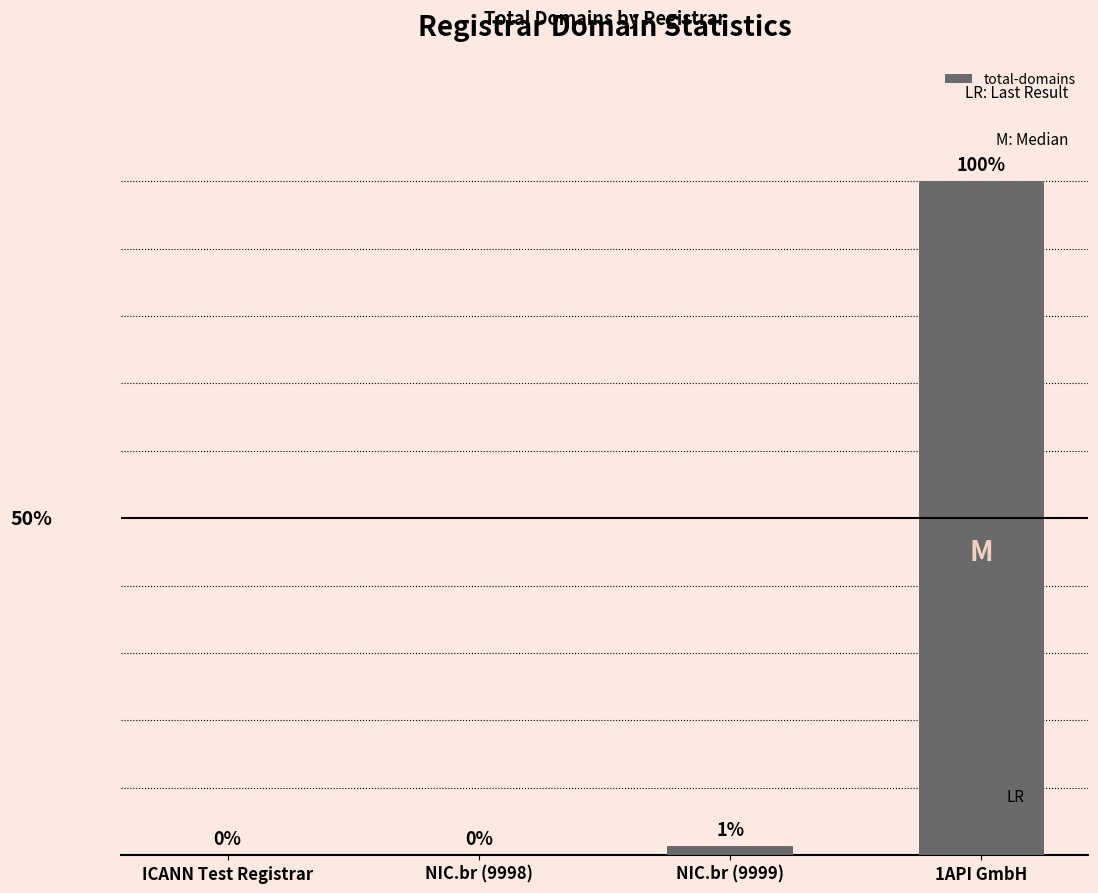

Reading left to right, transcribe all the data shown in this chart.

0	0	2	139